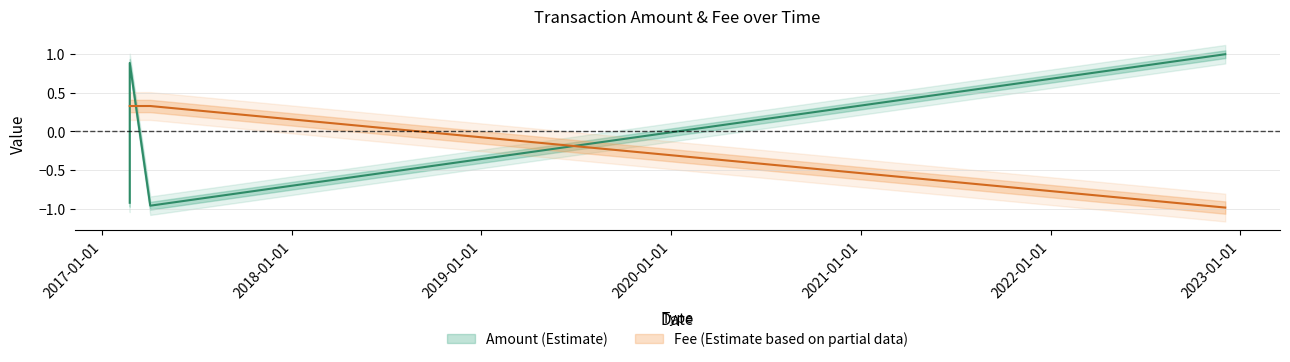

At which category does Amount reach its first local valley?

2017-04-03 06:55:16